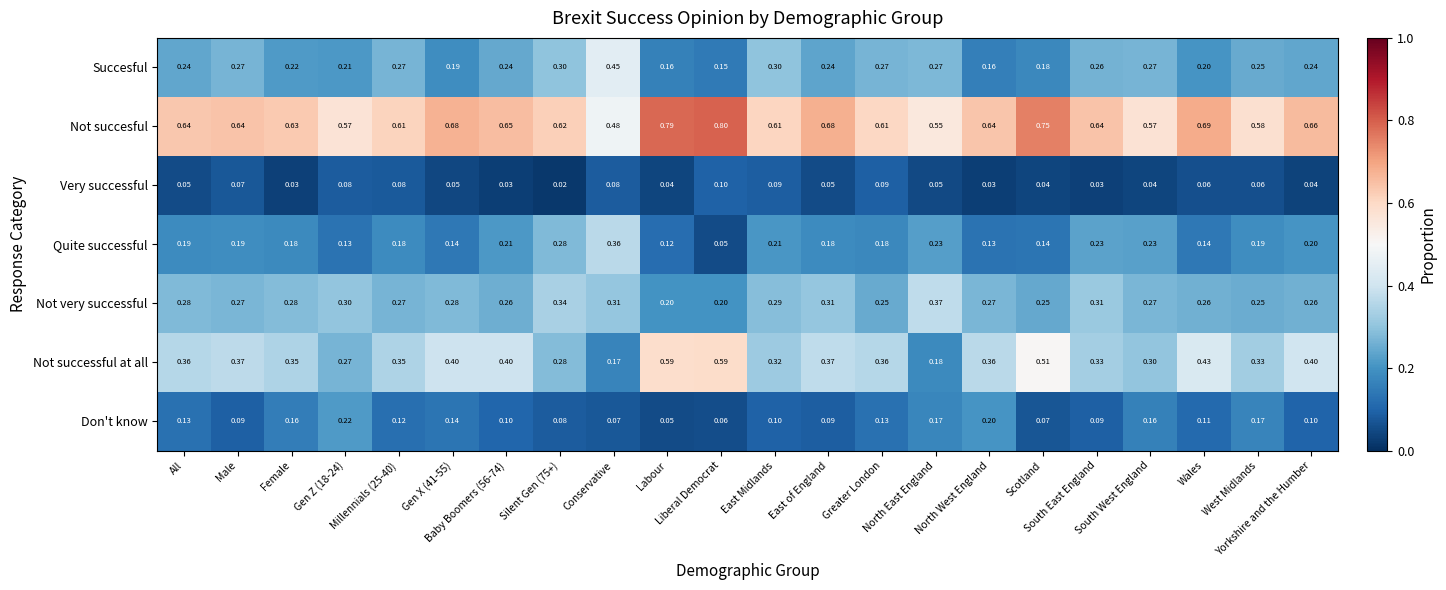

Which series changed the most between Gen Z (18-24) and North West England?

Not successful at all